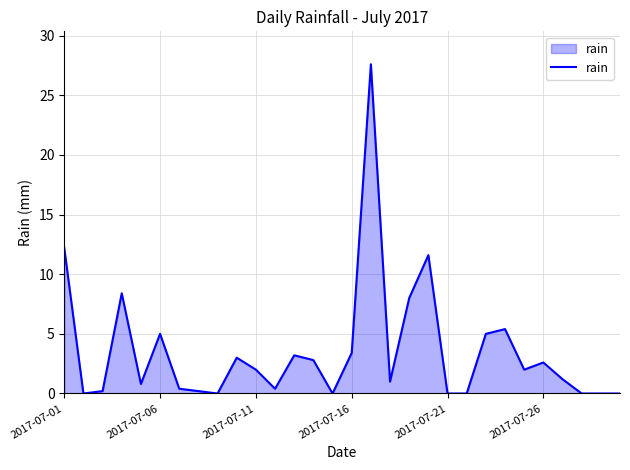

What is the greatest value displayed?

27.6